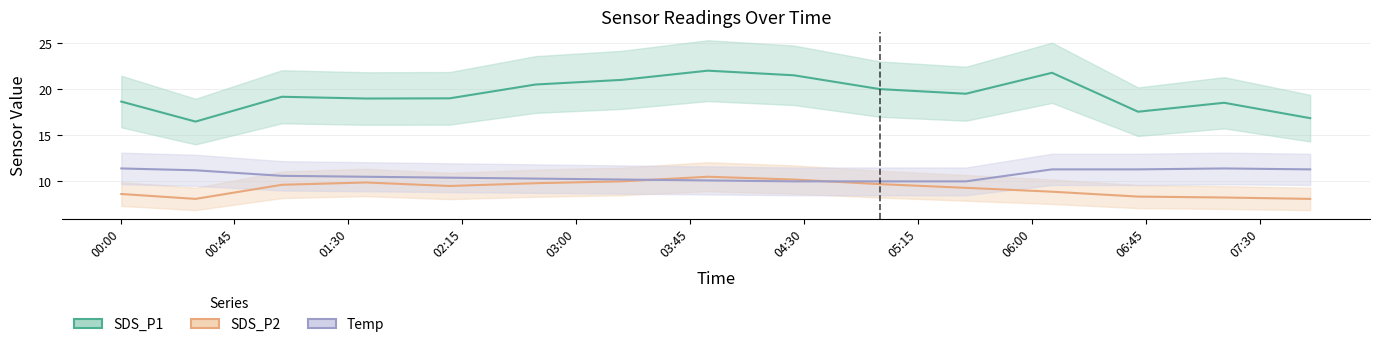

Where is SDS_P2 nearest to the value 9?

2023/05/26 06:08:00